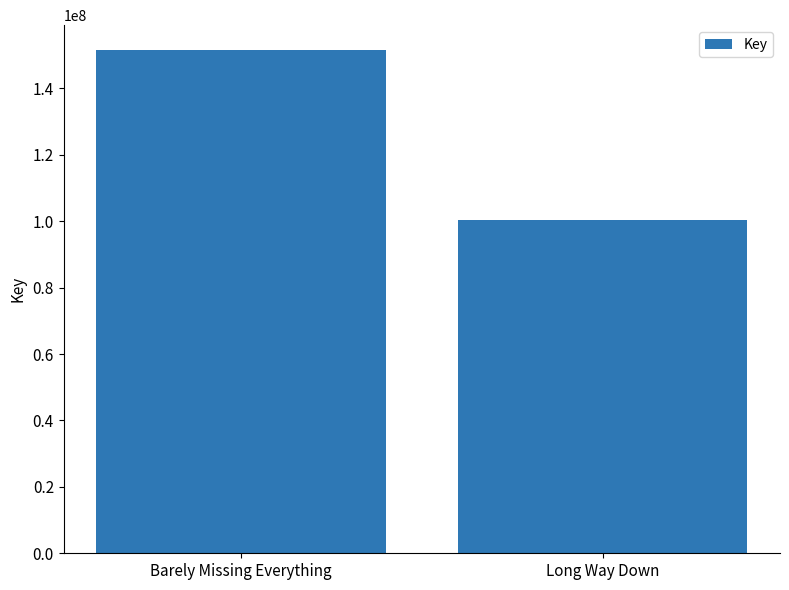

What is the ratio of the value at Barely Missing Everything to the value at Long Way Down?

1.5